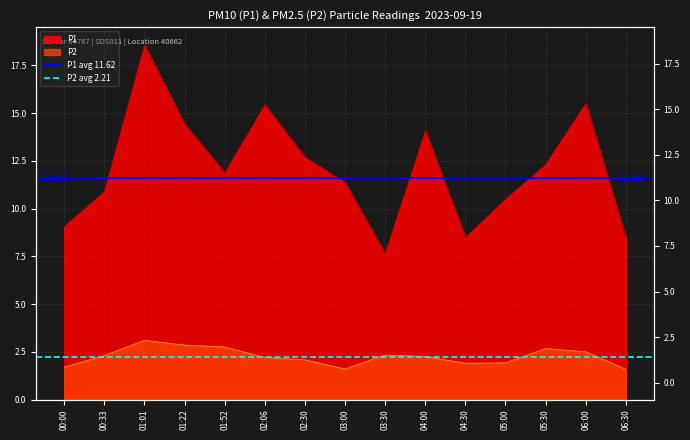

What is the sum of all P2 avg 2.21 values?

4.4